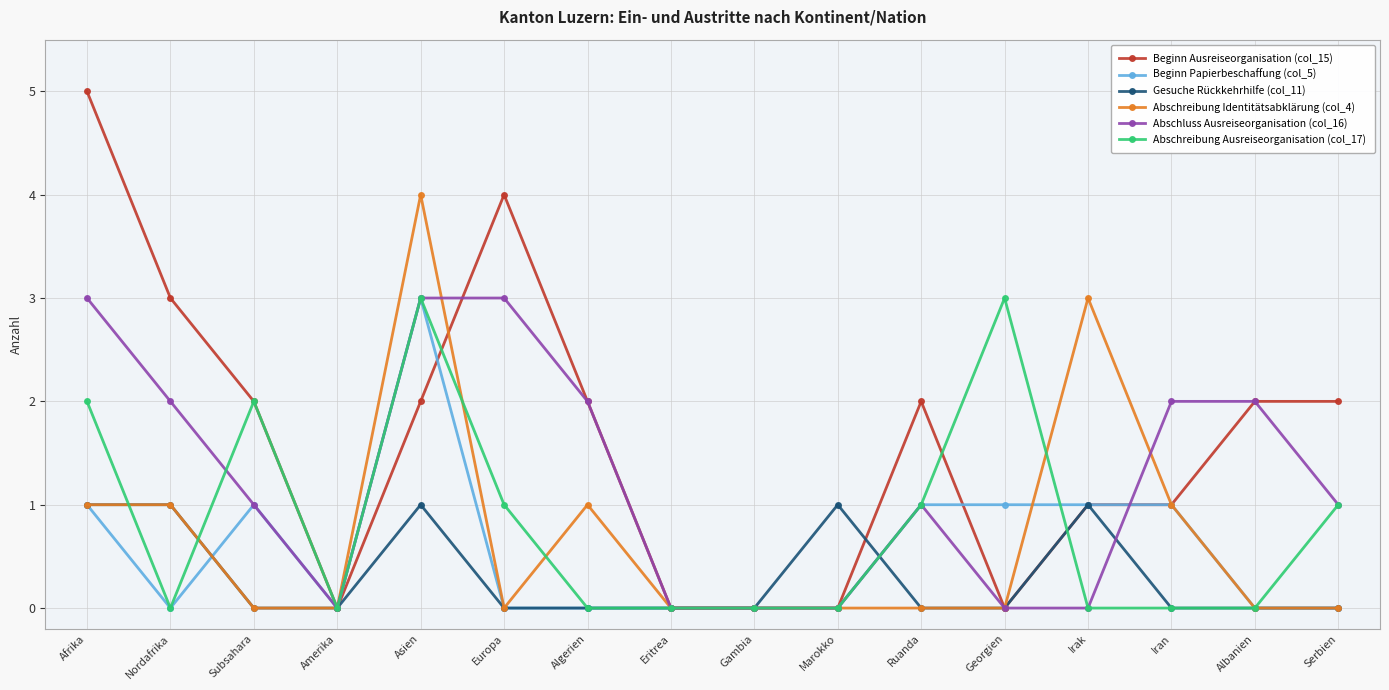

What is the difference between the highest and lowest values at Asien?

3